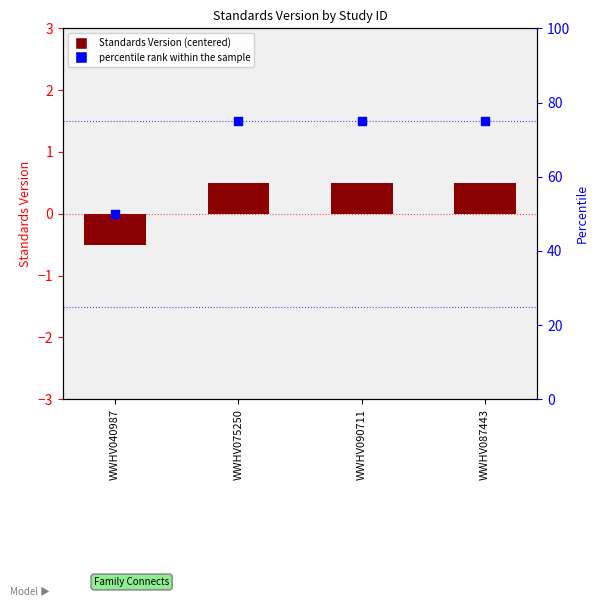

Which series has the widest spread of Y values?

percentile rank within the sample